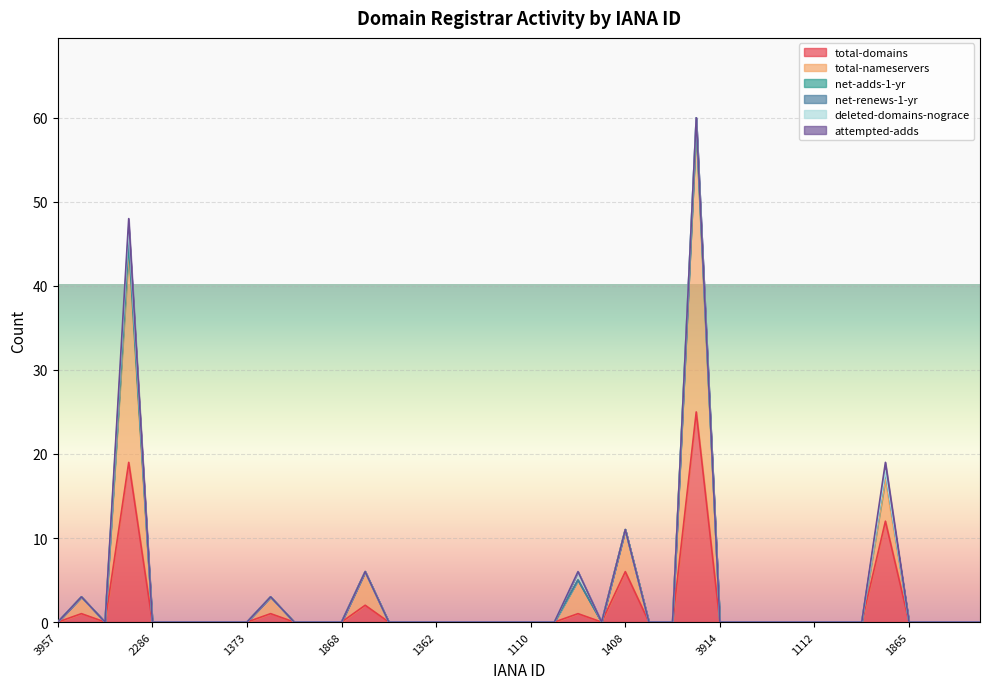

Rank the series by their maximum value, from highest to lowest.

total-nameservers, total-domains, net-adds-1-yr, net-renews-1-yr, deleted-domains-nograce, attempted-adds